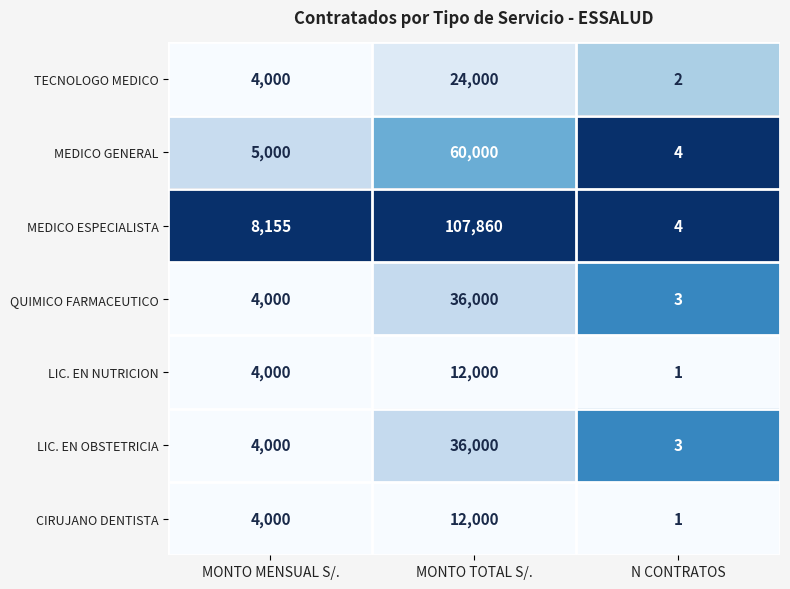

The value of TECNOLOGO MEDICO at N CONTRATOS is 3. True or false?

False